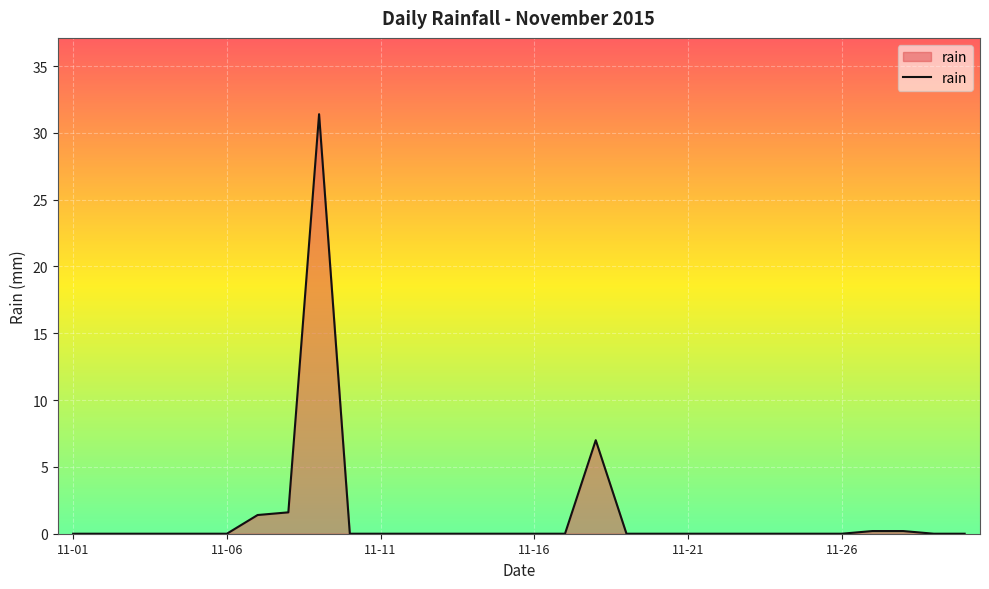

What is the difference between the maximum and minimum values?

31.4